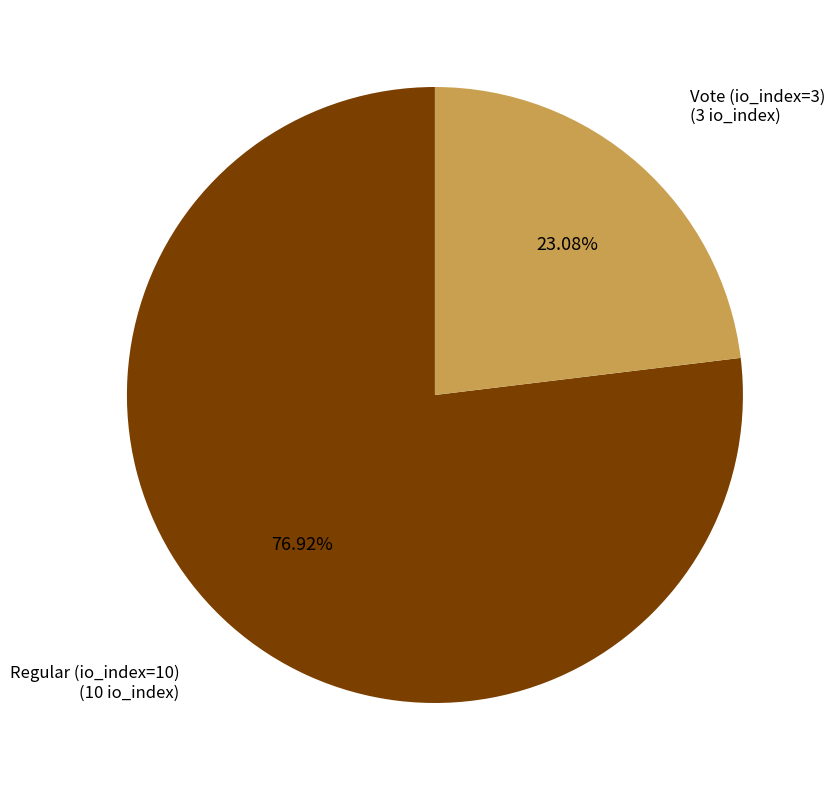

What is the smallest slice in the pie chart?

Vote (io_index=3)